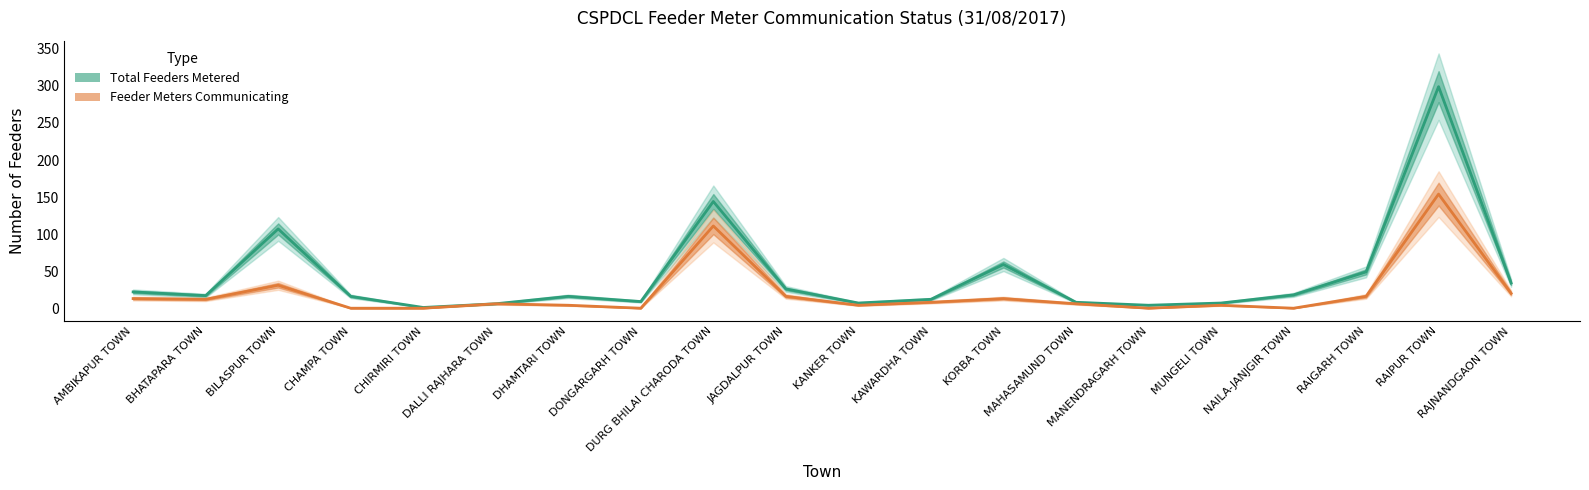

True or false: Total Feeders Metered and Feeder Meters Communicating intersect in this chart.

False